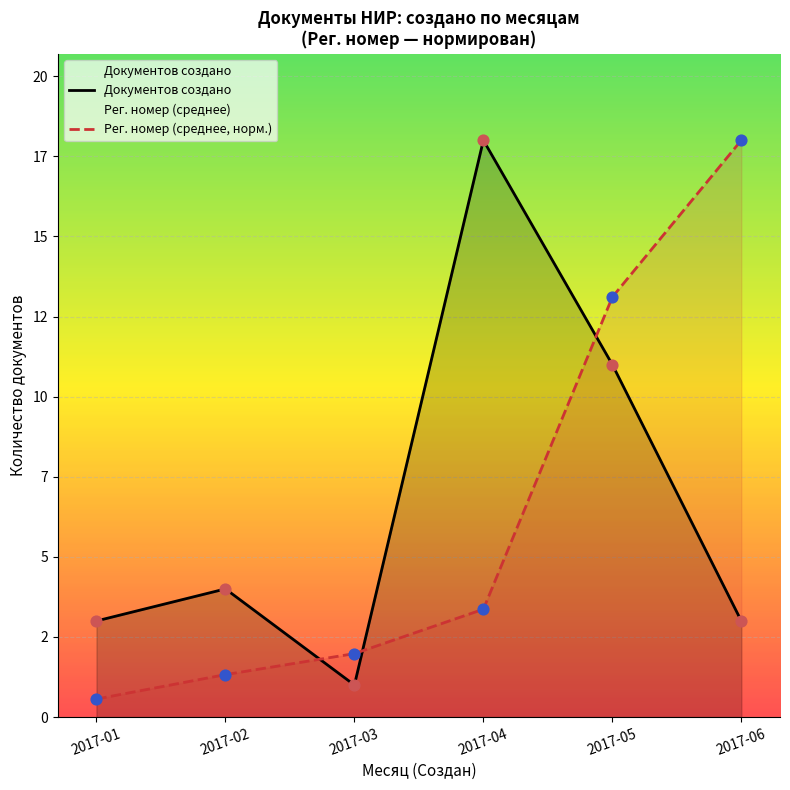

Which series has the largest total across all categories?

Документов создано